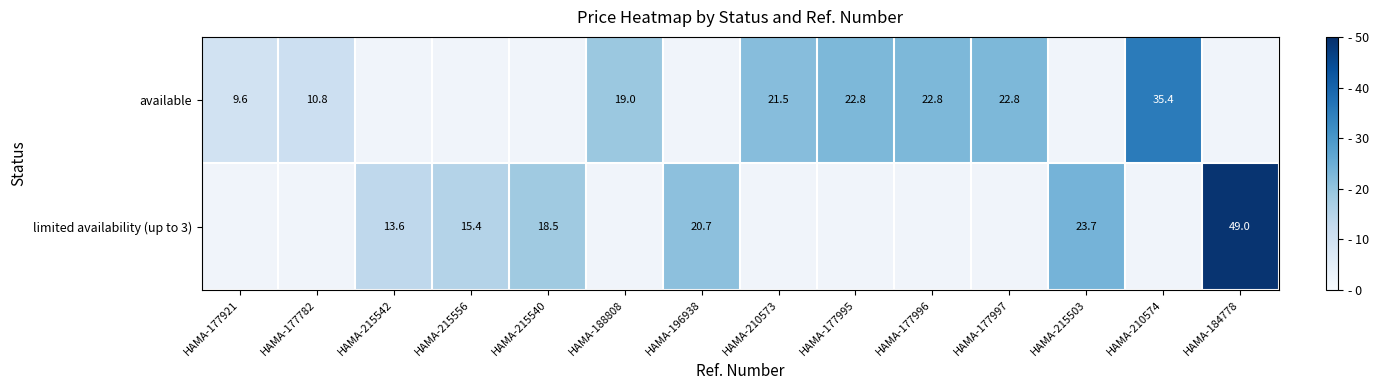

How many distinct data groups are displayed?

2